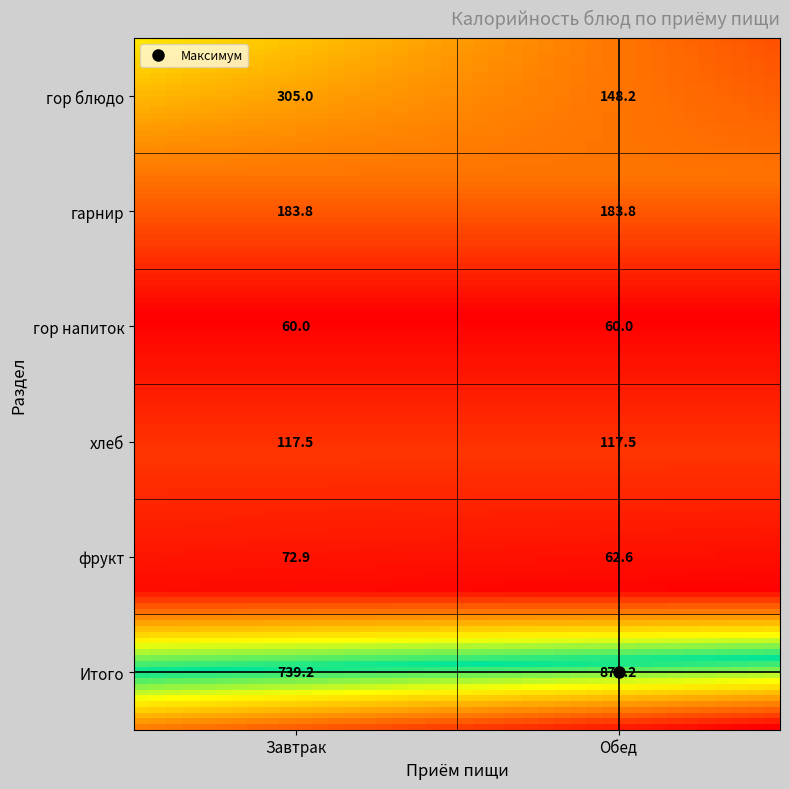

The value of Завтрак at гарнир is 183.8. True or false?

True